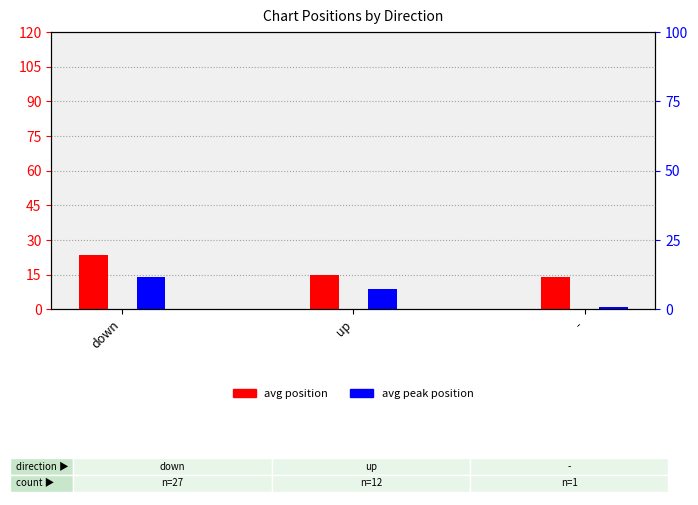

Does the chart contain any negative values?

No